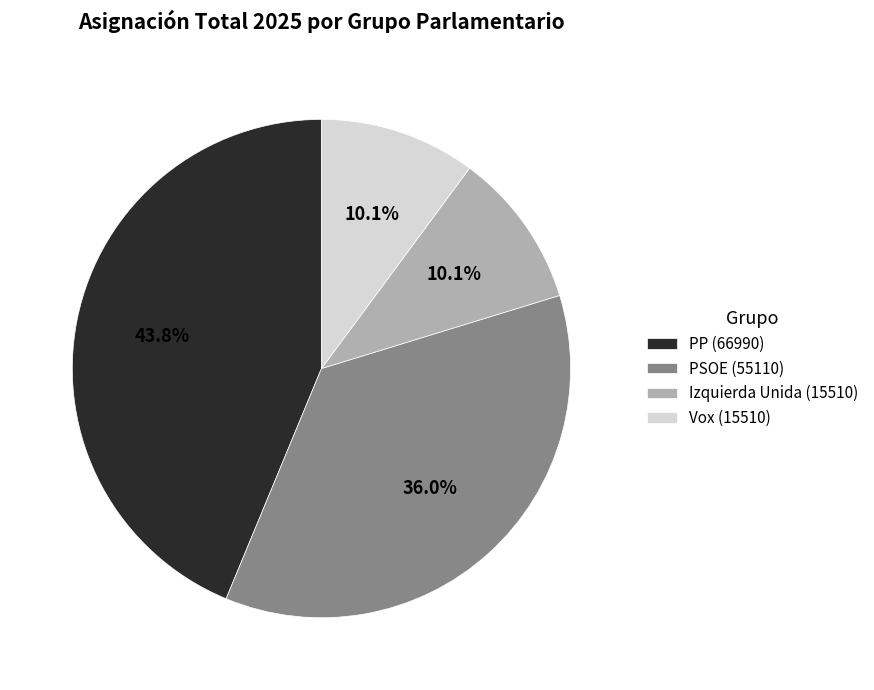

Is there any slice that represents more than half of the pie?

No